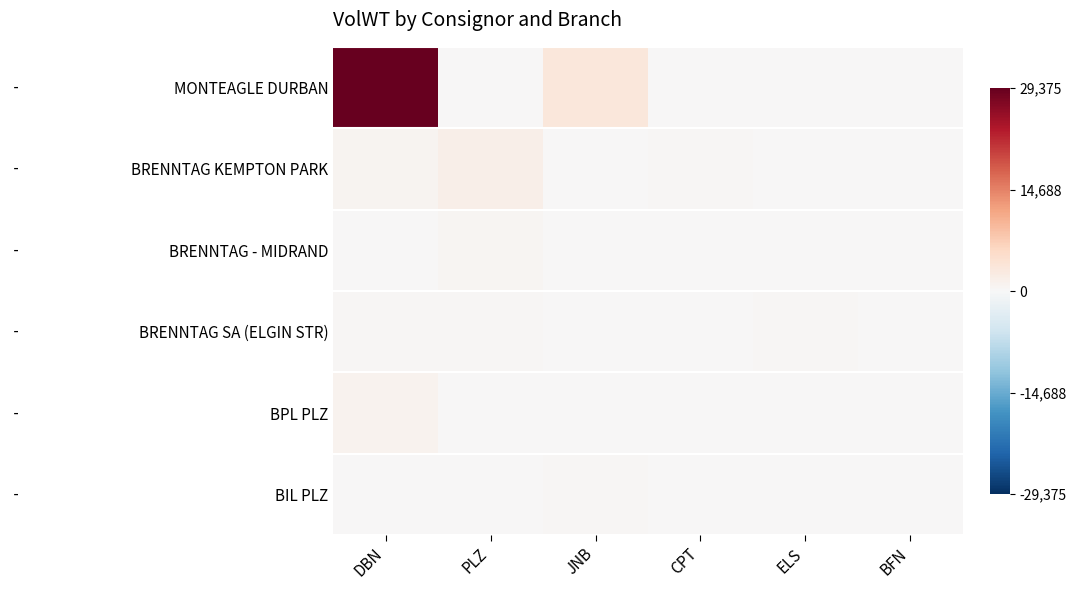

At PLZ, list the series in order from smallest to largest.

MONTEAGLE DURBAN, BPL PLZ, BIL PLZ, BRENNTAG SA (ELGIN STR), BRENNTAG - MIDRAND, BRENNTAG KEMPTON PARK